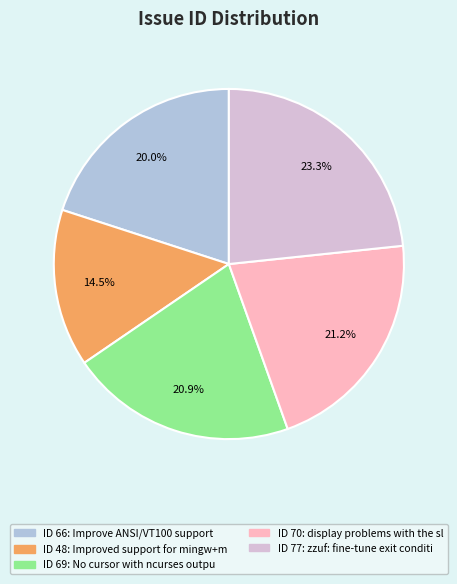

Does any single category account for the majority?

No